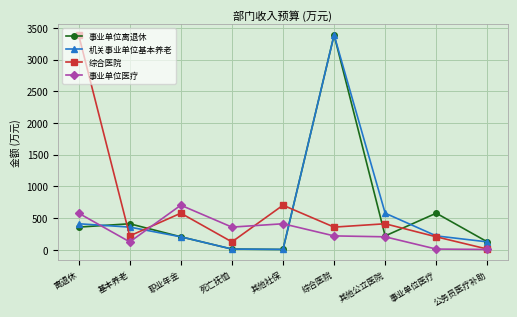

At which label does 事业单位医疗 first exceed 220?

离退休